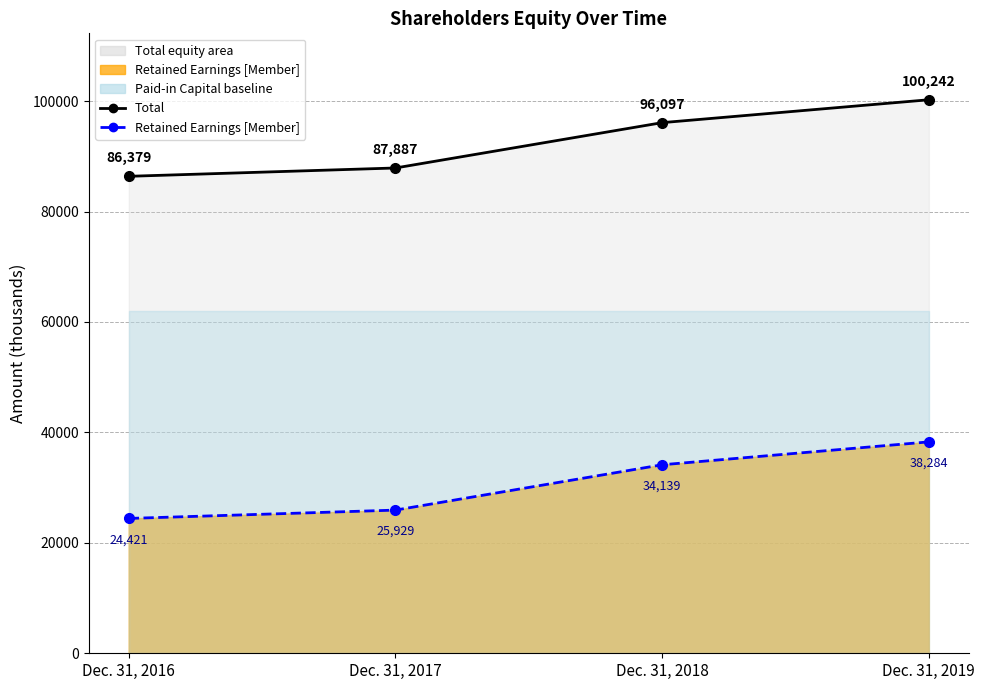

Reading left to right, transcribe all the data shown in this chart.

Total: 86379	87887	96097	100242
Retained Earnings [Member]: 24421	25929	34139	38284